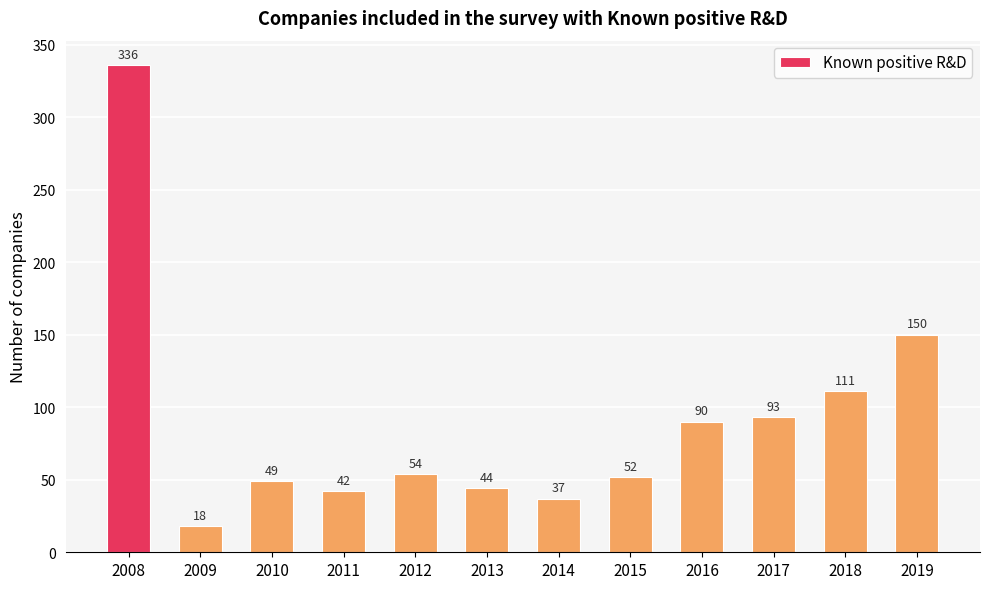

What is the value of the 3rd bar from the left?

49